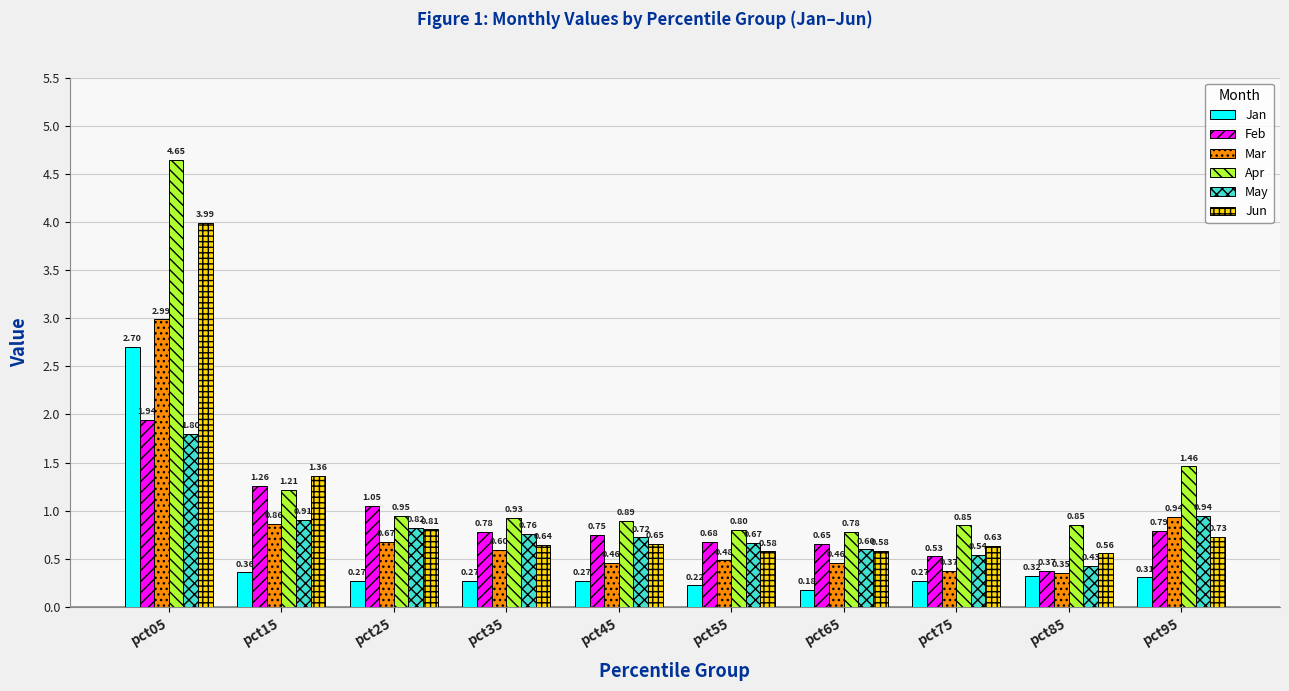

Is it true that Jan equals 0.1 at pct35?

False